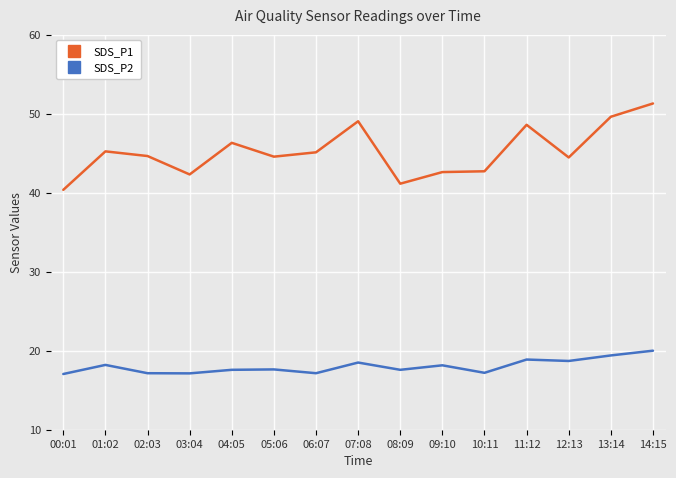

What is the label of the 15th point from the right?

00:01